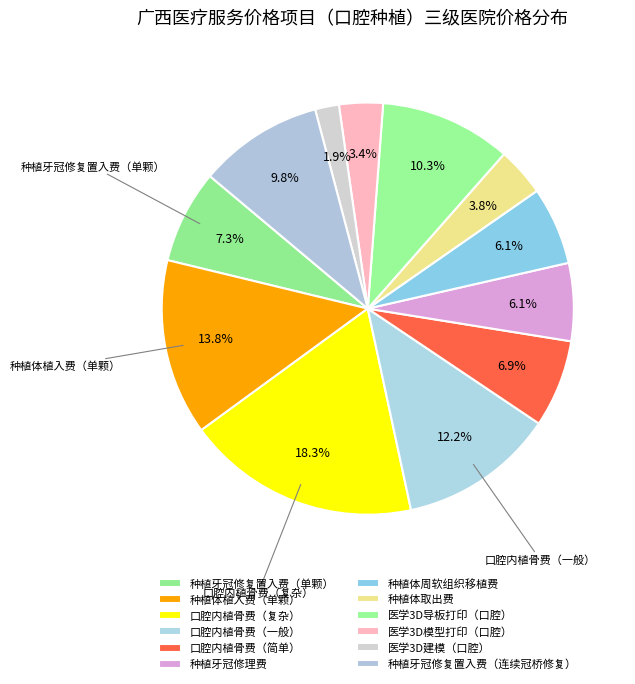

How many segments does this pie chart have?

12